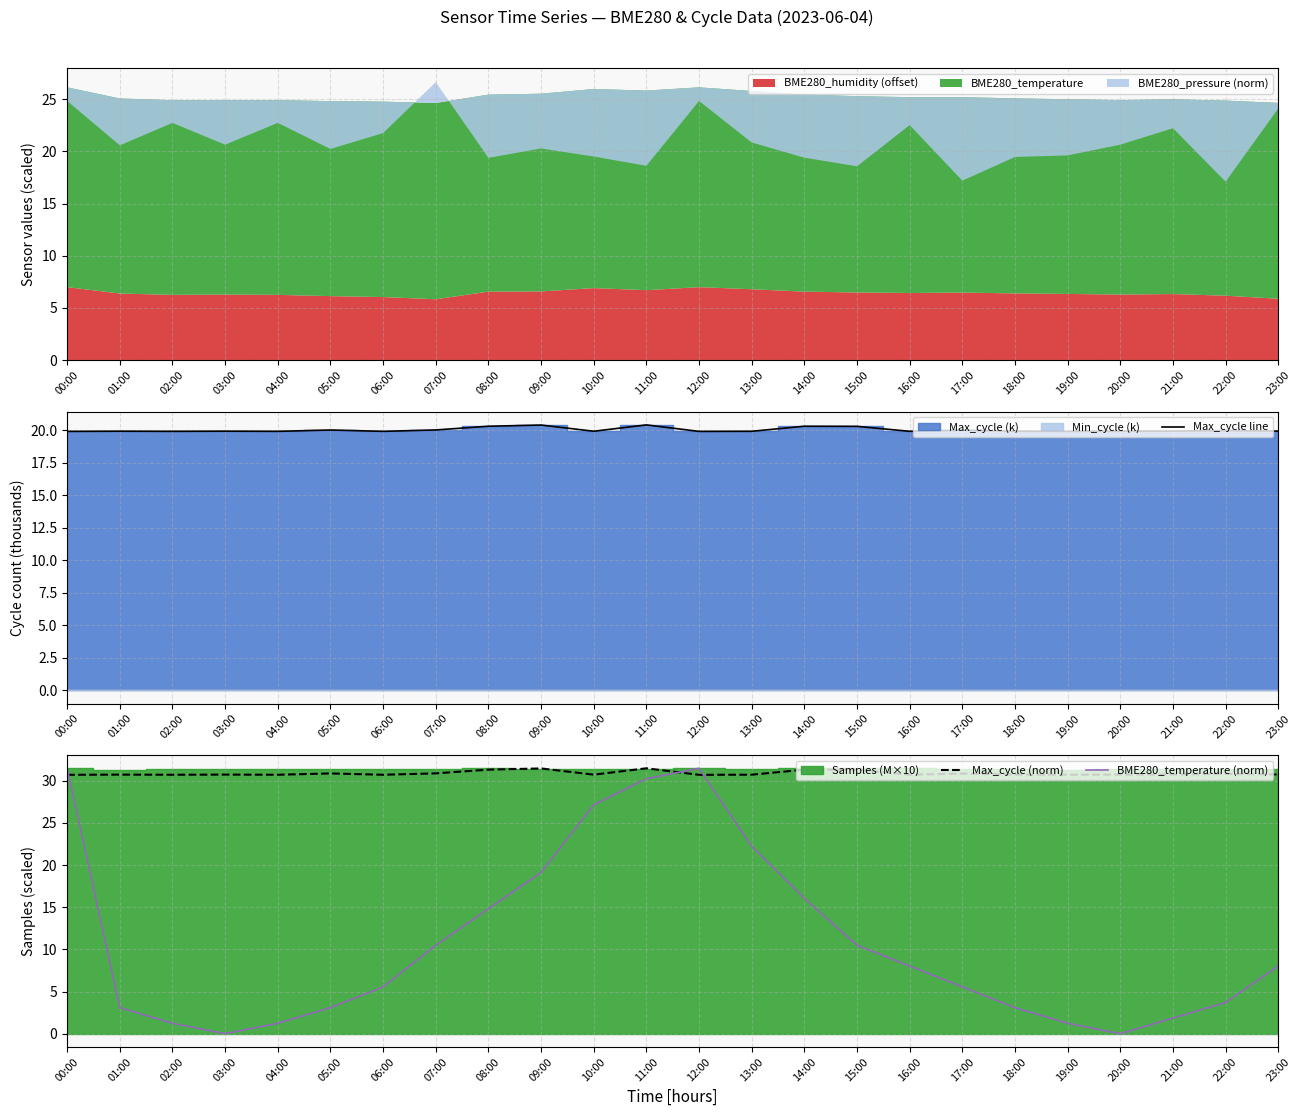

How many times do Max_cycle (norm) and BME280_temperature (norm) cross each other?

3